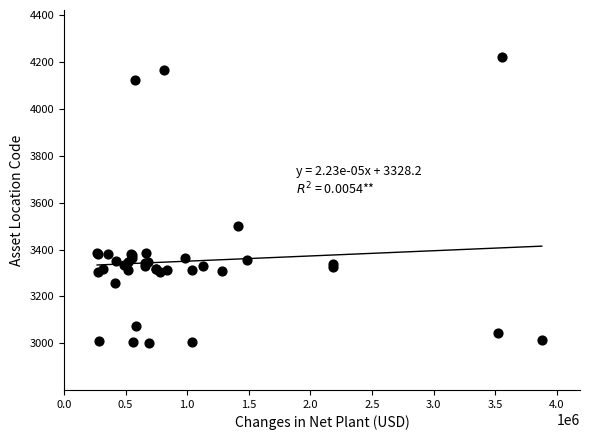

What Y value in the scatter plot is closest to 3611?

3502